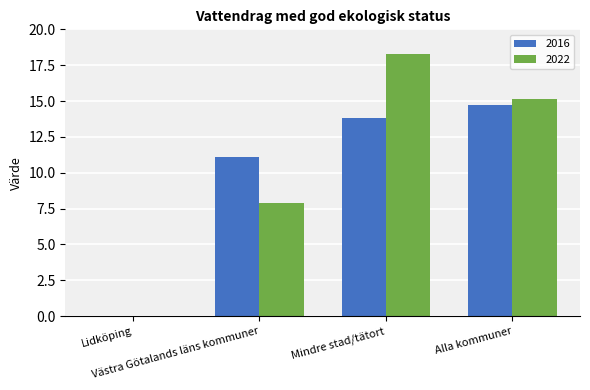

What is the difference between the 2022 values at Västra Götalands läns kommuner and Mindre stad/tätort?

10.4